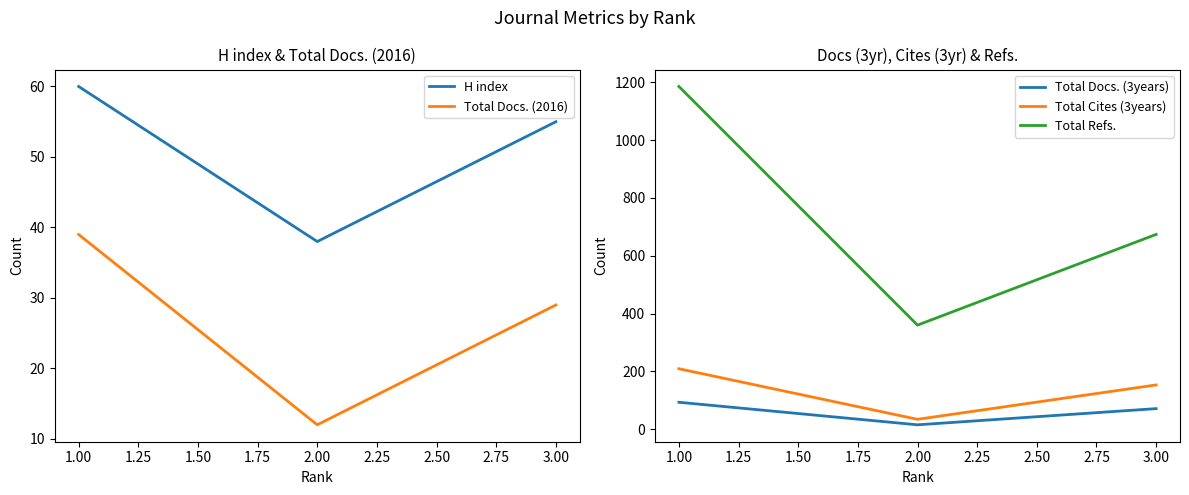

Rank the series by their maximum value, from highest to lowest.

Total Refs., Total Cites (3years), Total Docs. (3years), H index, Total Docs. (2016)